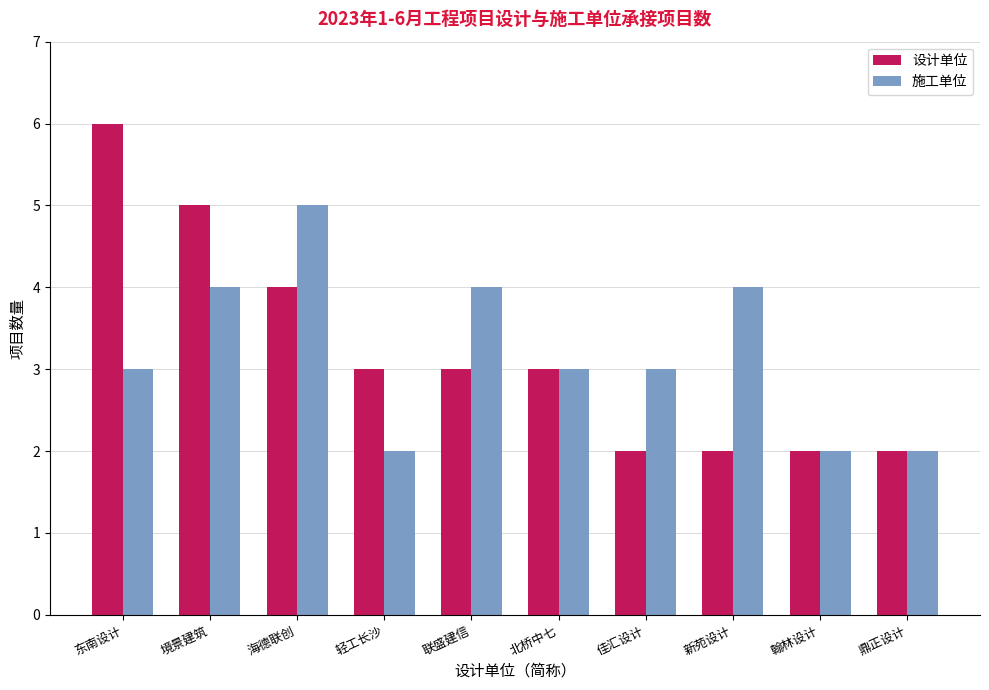

Is the value of 设计单位 at 佳汇设计 greater than the value of 施工单位 at 北桥中七?

No